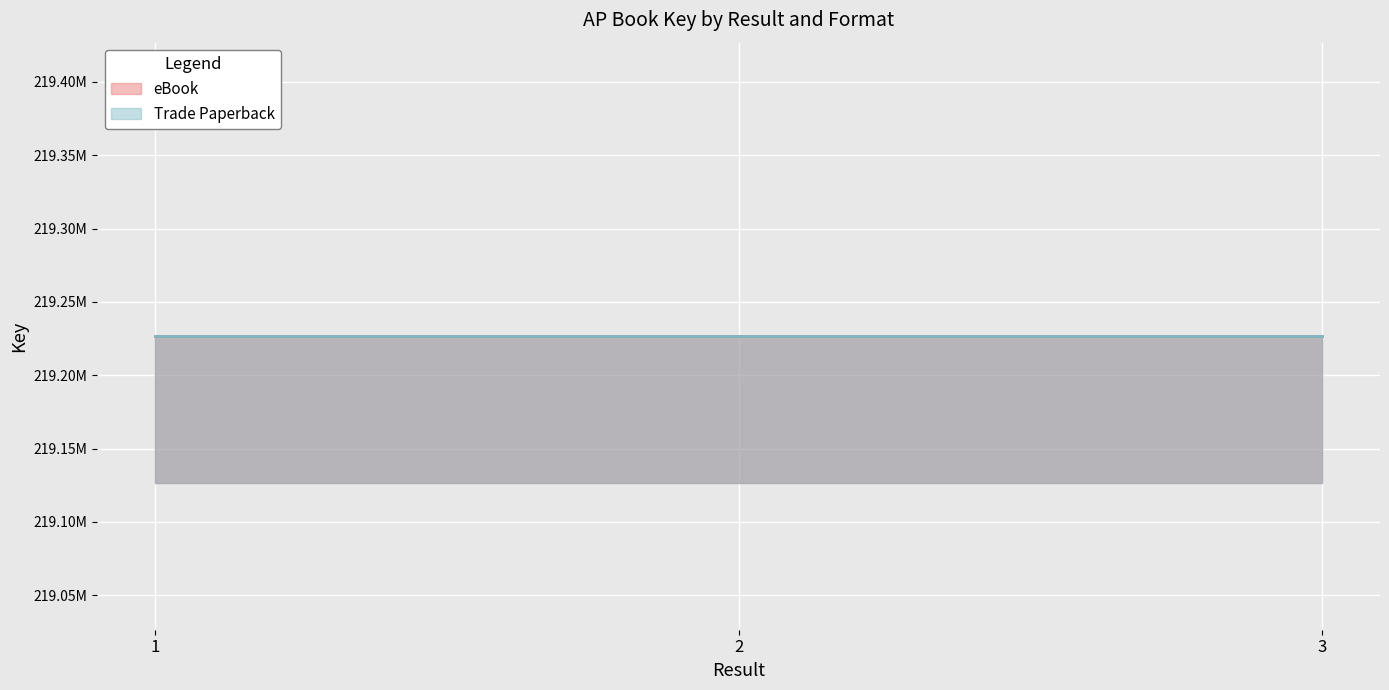

What is the lowest value of the Trade Paperback series?

219226497